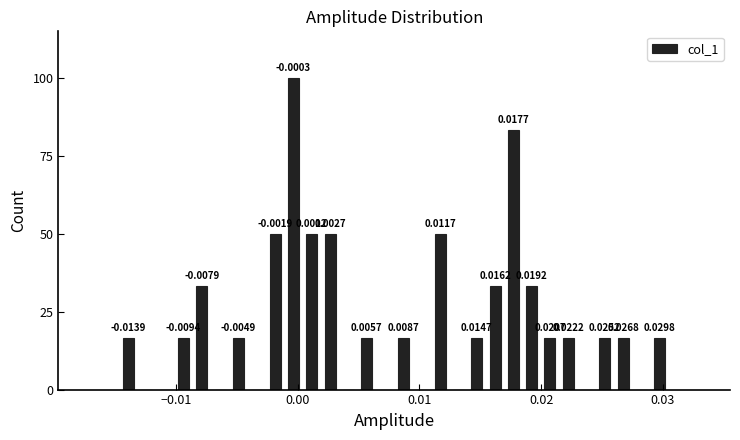

Read against the x-axis, roughly where is the centre of the tallest bar?

0.000